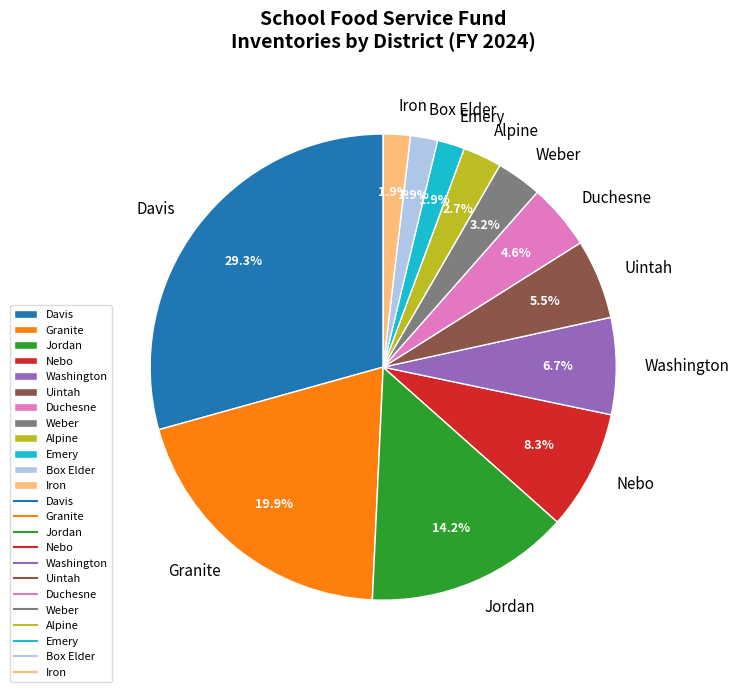

How many slices are in this pie chart?

12